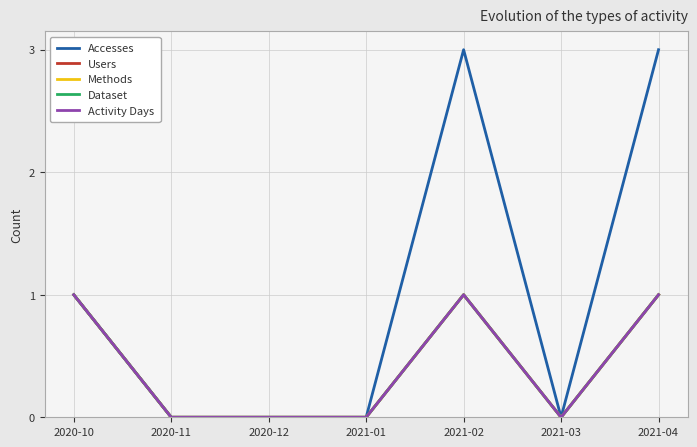

What position from the right is 2020-12?

5